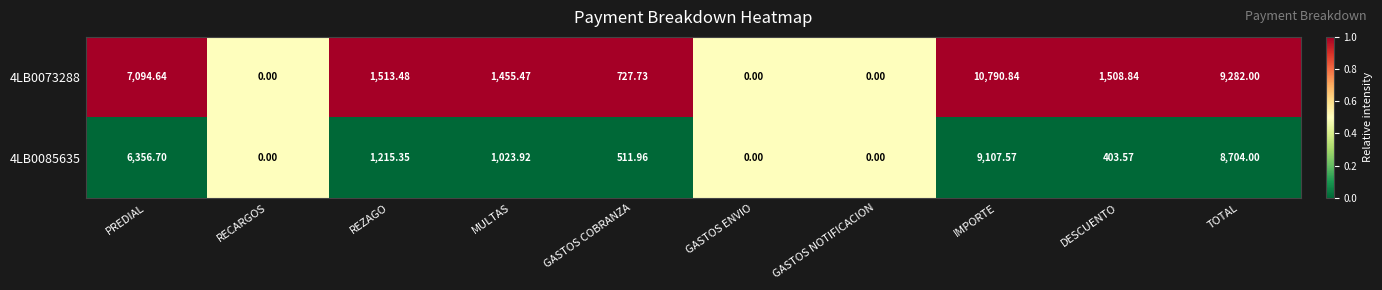

Where is 4LB0085635 nearest to the value 4553?

PREDIAL